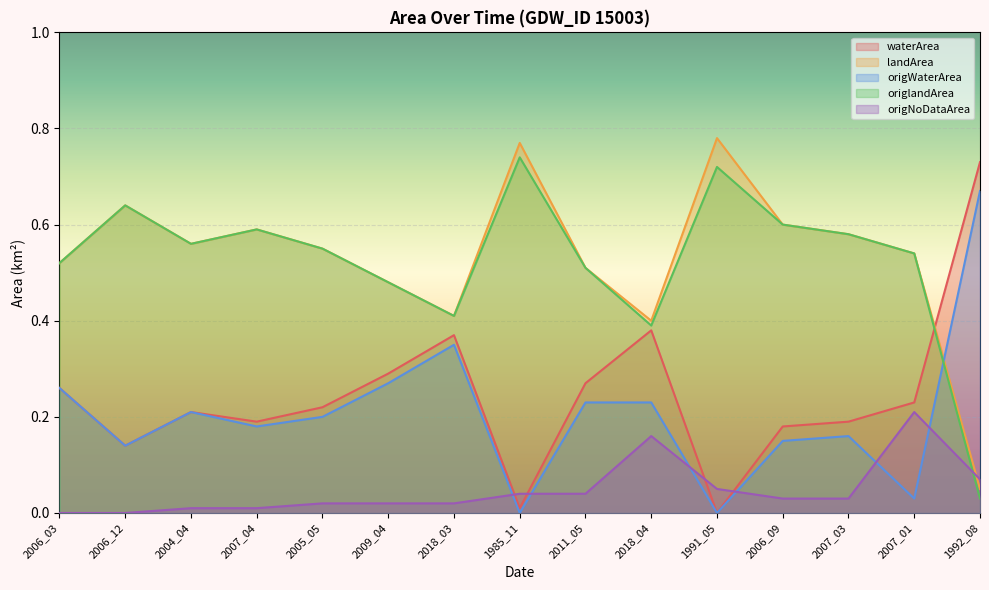

The origWaterArea series shows 0.2 at 2018_04. True or false?

True